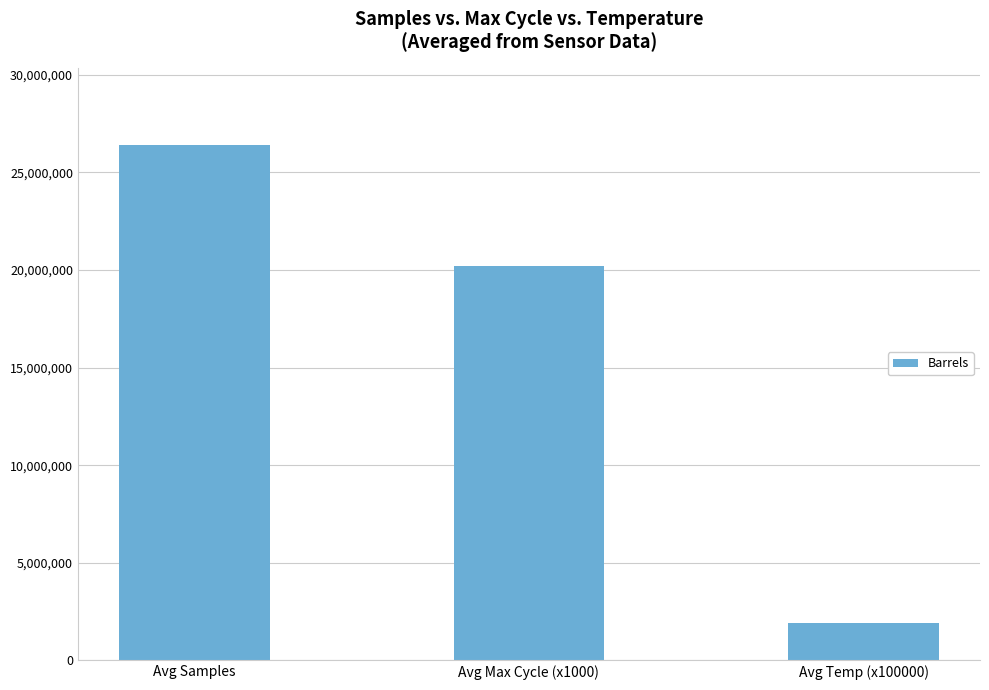

How many series are shown in this chart?

1